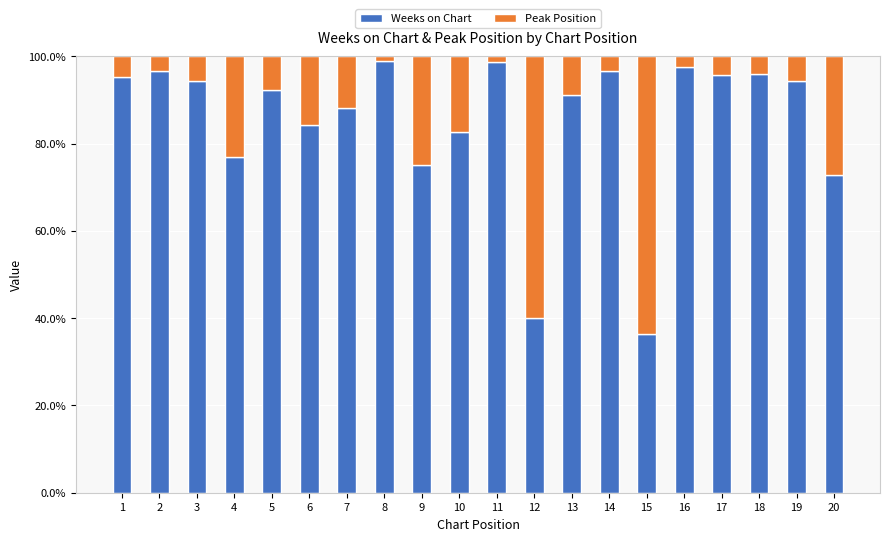

What is the lowest value of the Weeks on Chart series?

36.4